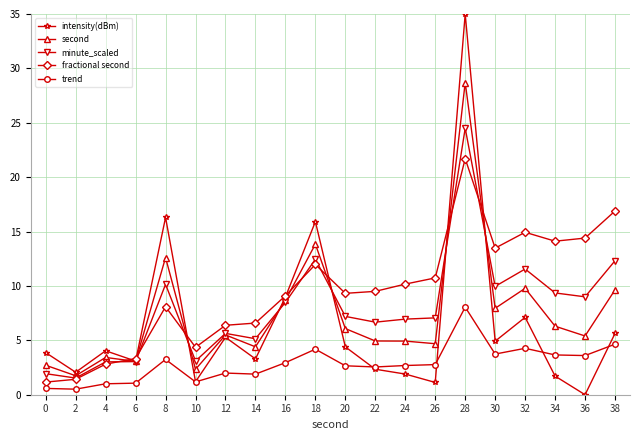

Rank the series at 26 from lowest to highest value.

intensity(dBm), trend, second, minute_scaled, fractional second